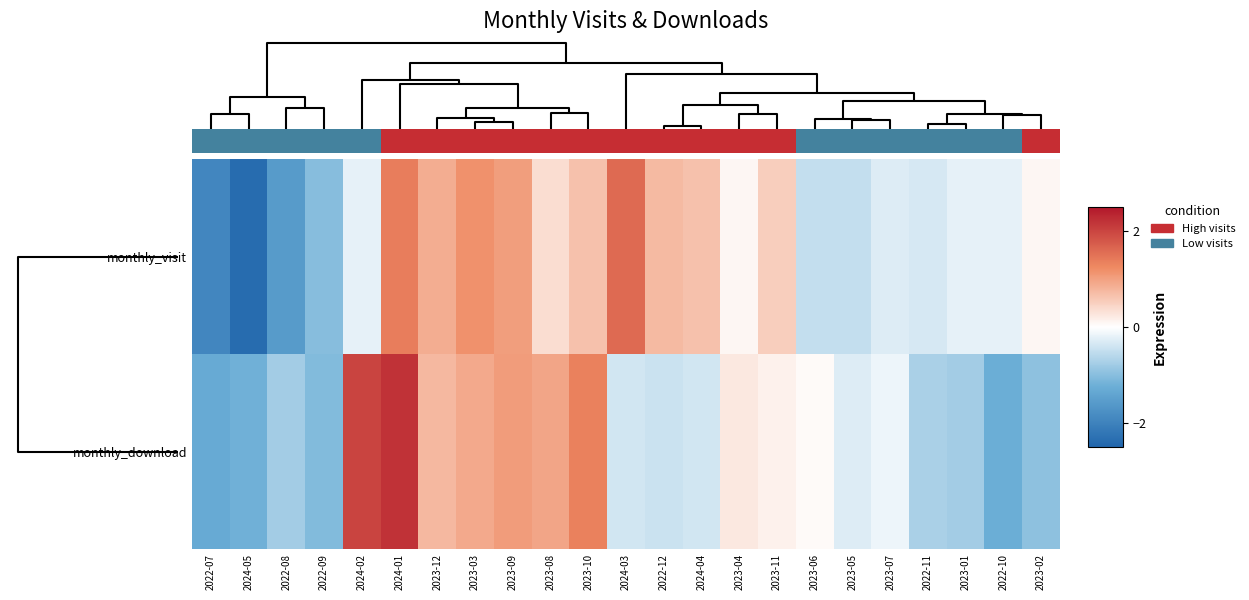

What is the total value across all series at 2024-01?

3.6